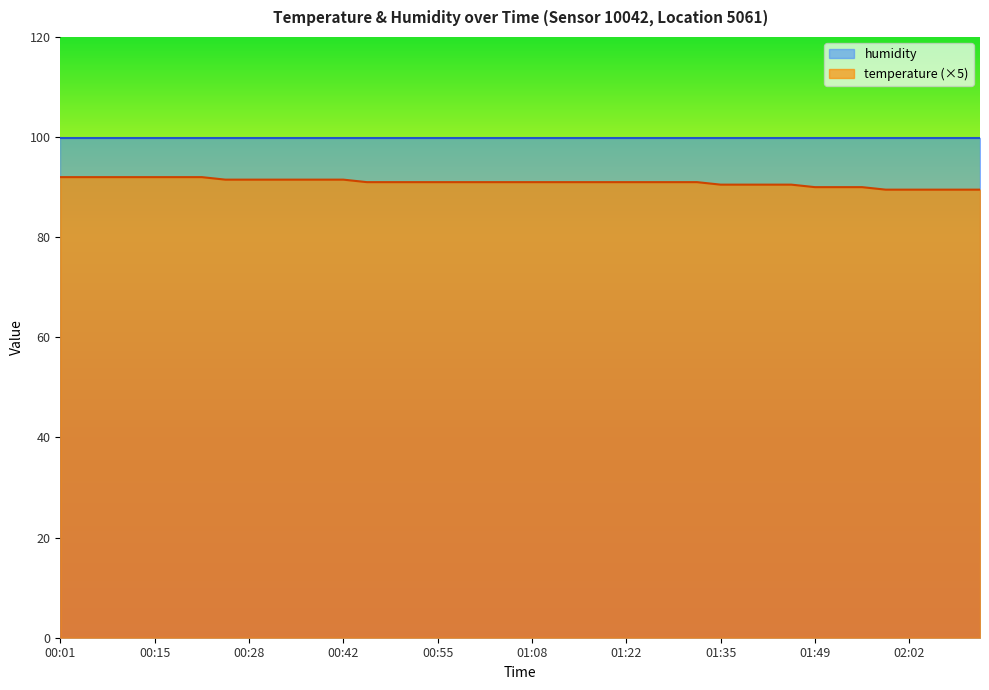

Does the chart display data point markers on the line(s)?

No